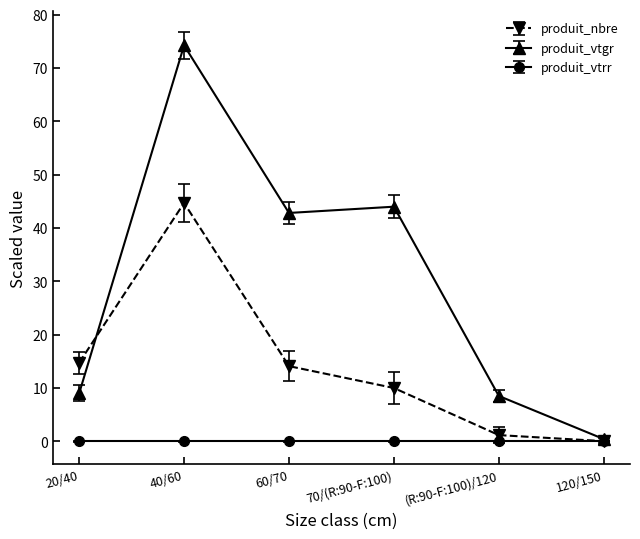

The value of produit_nbre at 40/60 is 61.2. True or false?

False